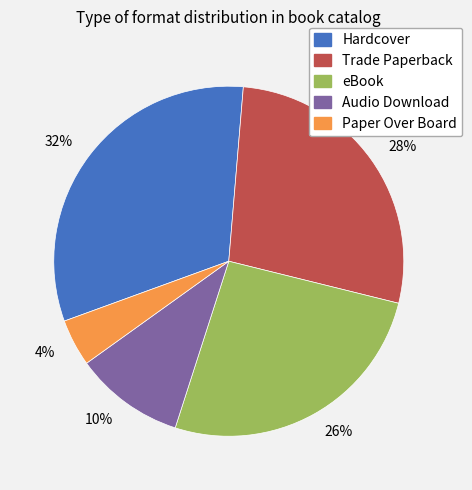

To the nearest percent, what is the combined percentage of 26% and 4%?

30%